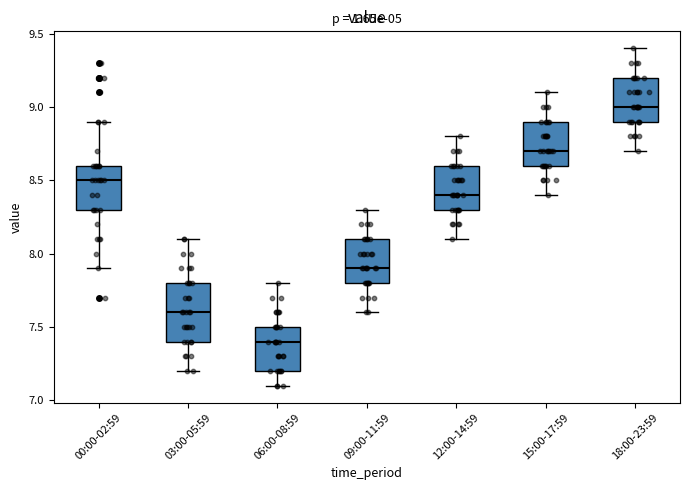

Which box's median line is the highest?

18:00-23:59